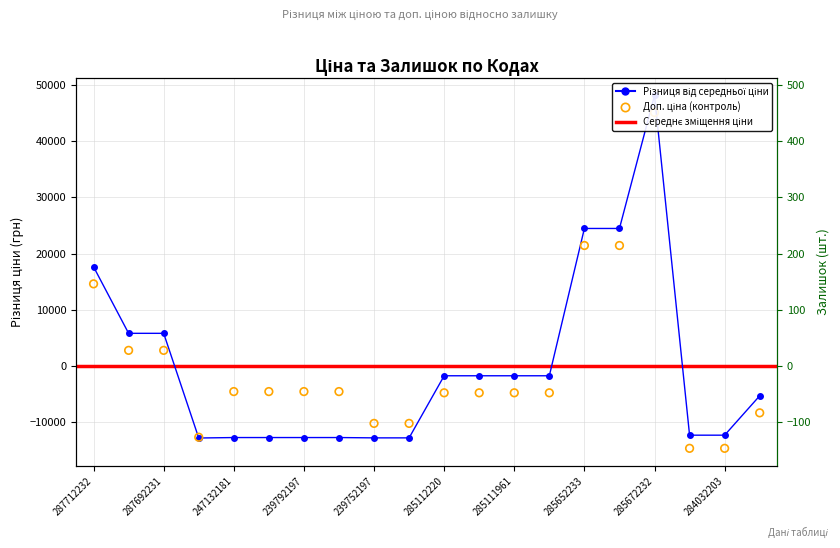

At which category is the sum across all series the highest?

285672232